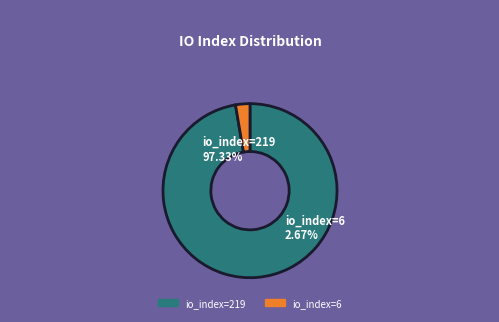

Which category has the smallest portion of the pie?

io_index=6